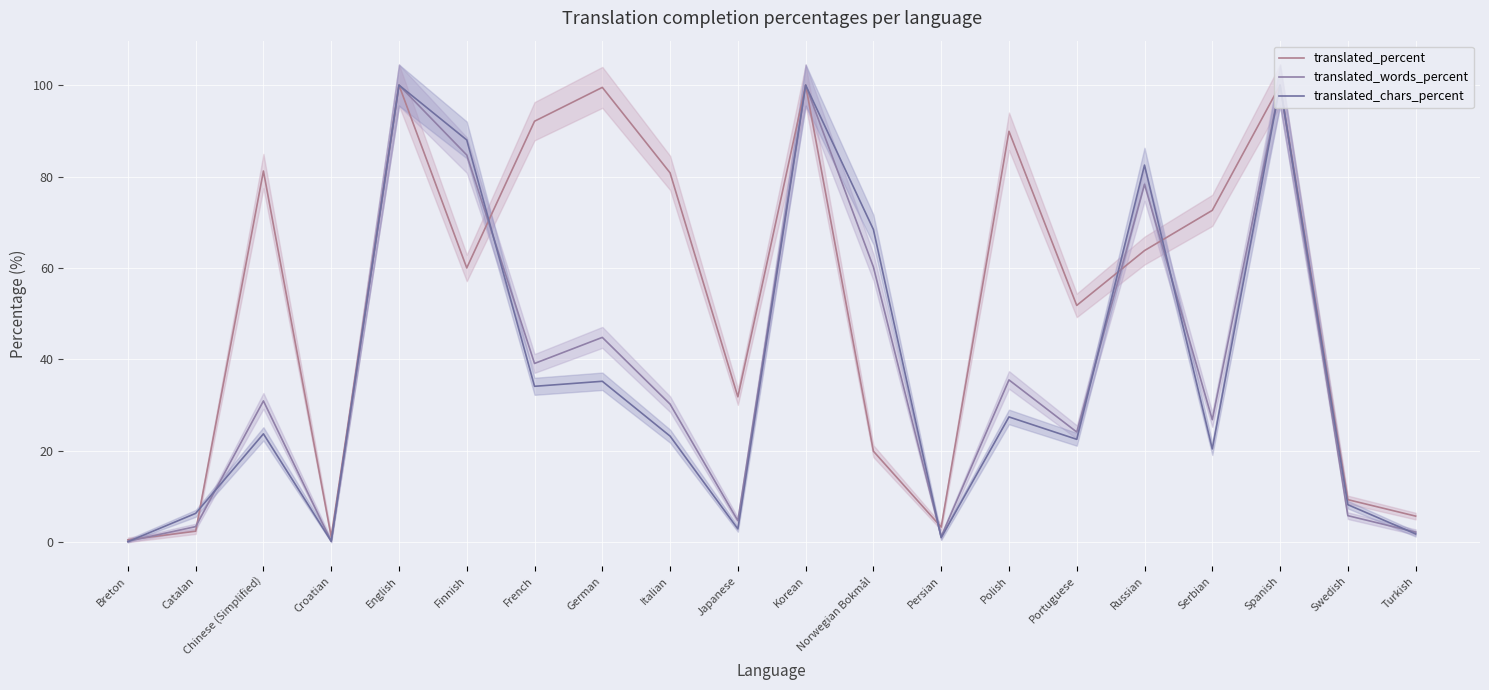

Read the translated_words_percent value at Croatian.

0.2